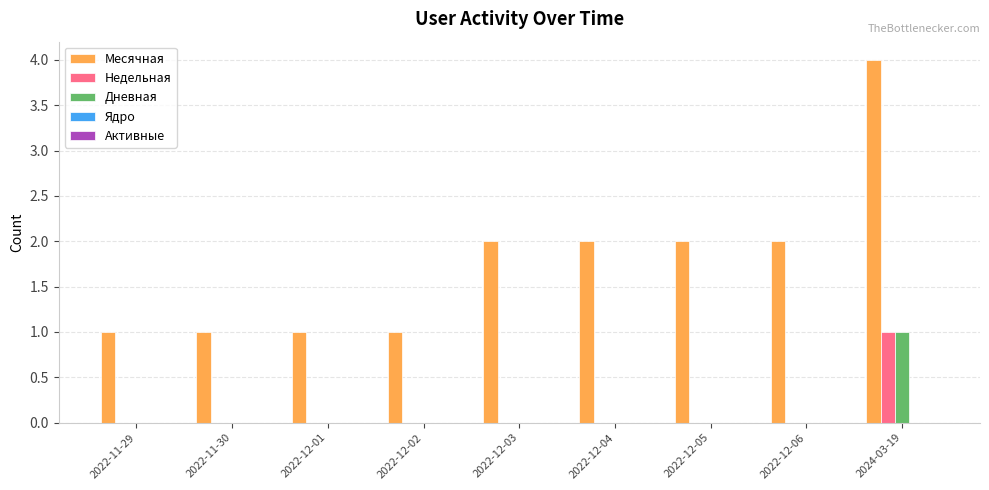

Between 2022-12-04 and 2024-03-19, which series saw the biggest shift?

Месячная